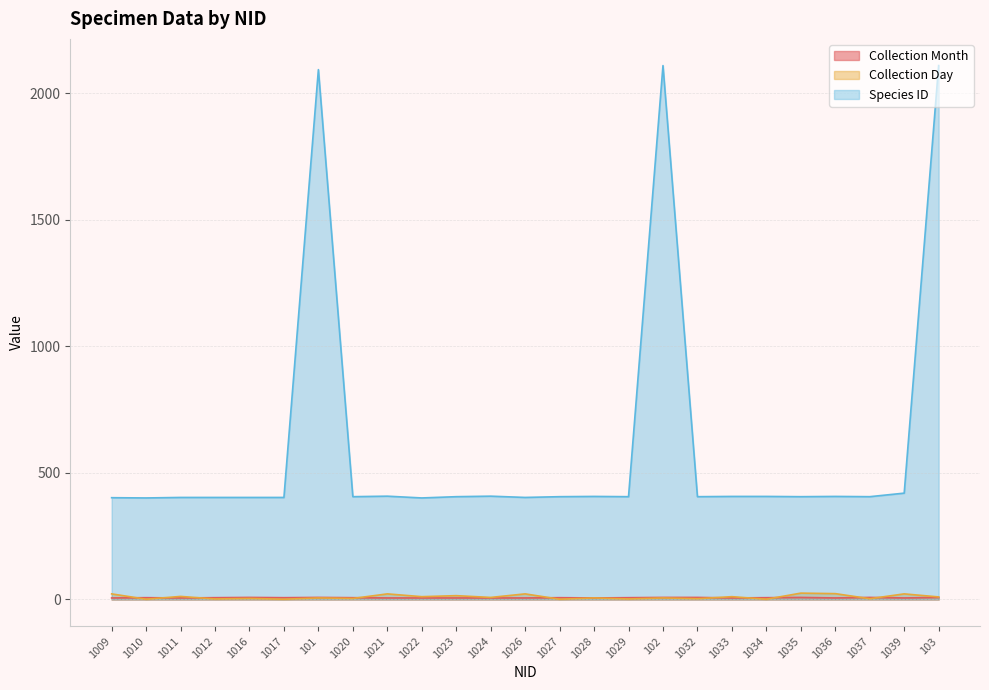

Count the number of categories in the chart.

25